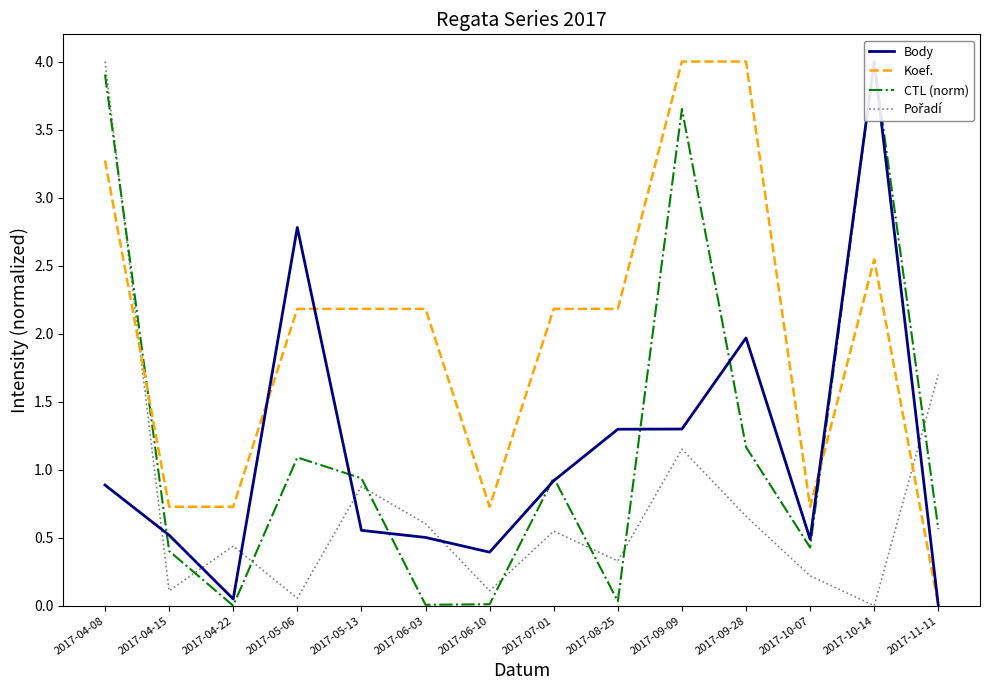

What position from the left is 2017-10-14?

13